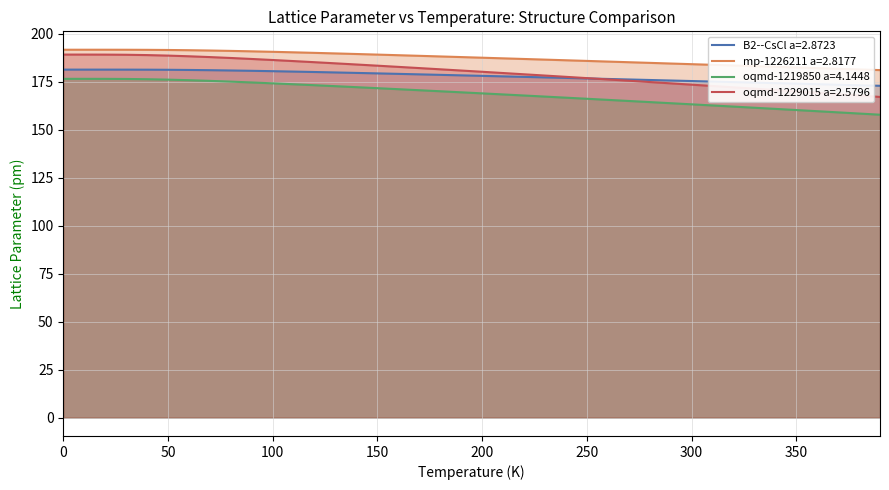

Between 370.0 and 90.0, which is larger?

90.0